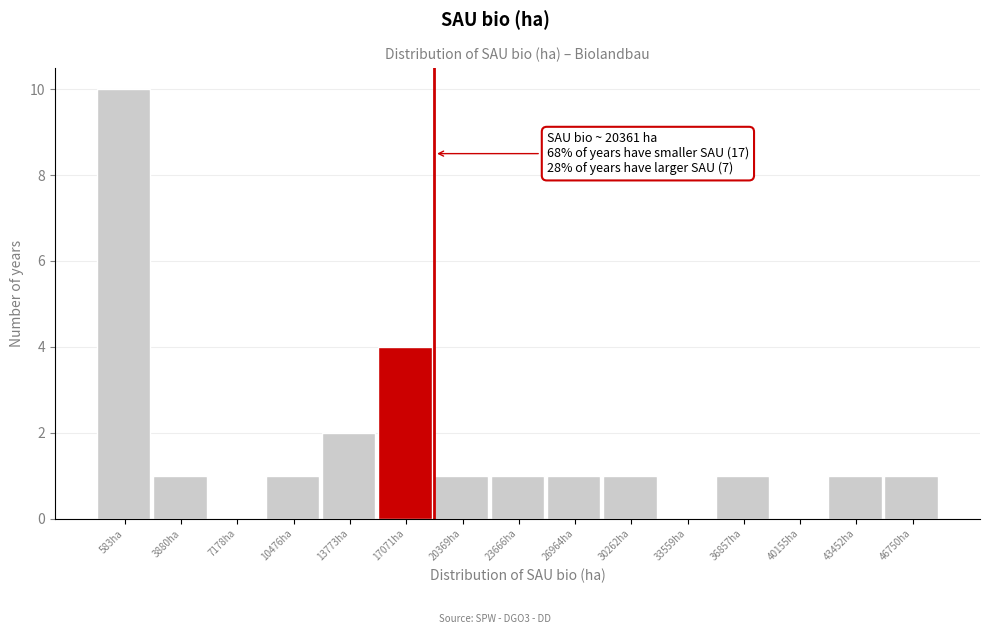

Reading left to right, transcribe all the data shown in this chart.

583ha=10	3880ha=1	7178ha=0	10476ha=1	13773ha=2	17071ha=4	20369ha=1	23666ha=1	26964ha=1	30262ha=1	33559ha=0	36857ha=1	40155ha=0	43452ha=1	46750ha=1